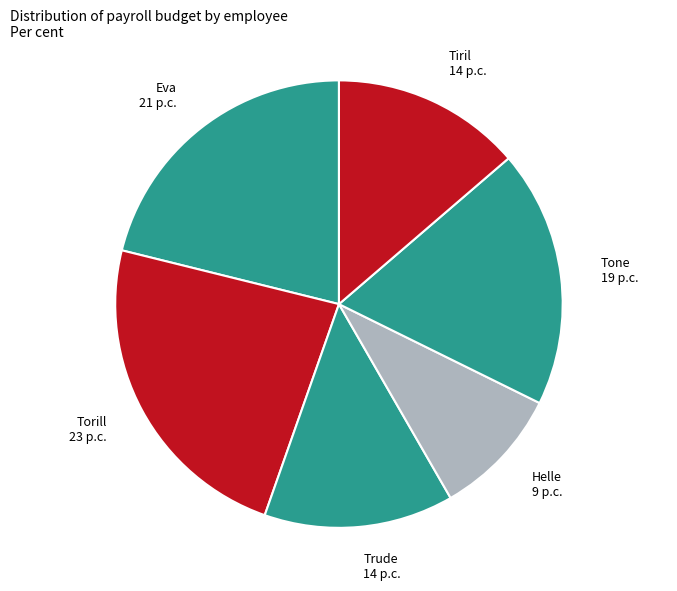

Is it true that Helle is 9% of the pie?

True